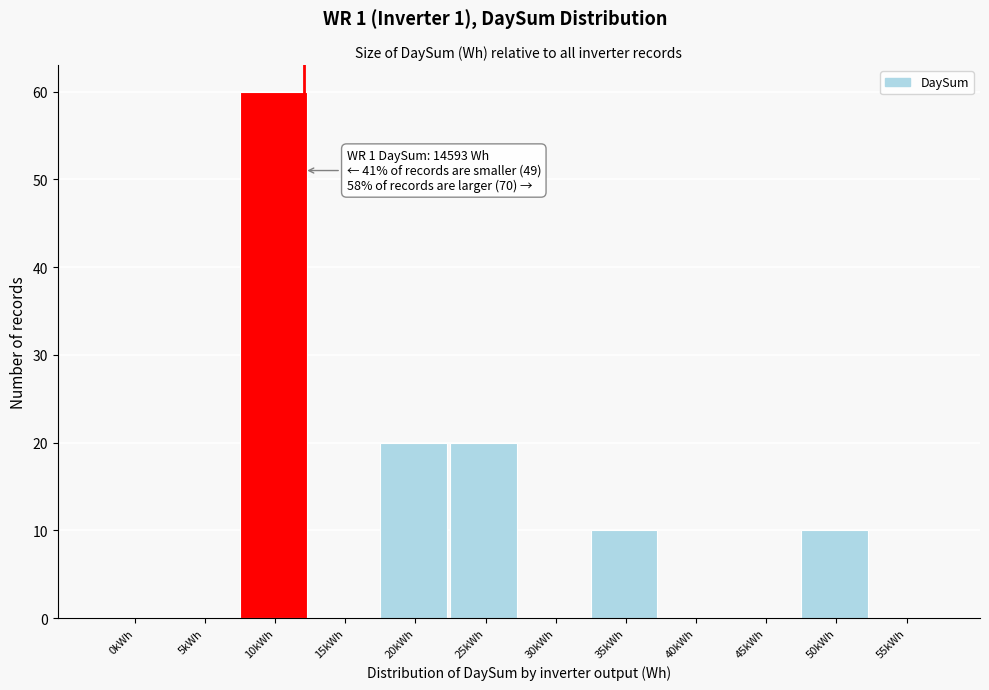

Reading left to right, list all the values displayed in this chart.

0kWh=0	5kWh=0	10kWh=60	15kWh=0	20kWh=20	25kWh=20	30kWh=0	35kWh=10	40kWh=0	45kWh=0	50kWh=10	55kWh=0